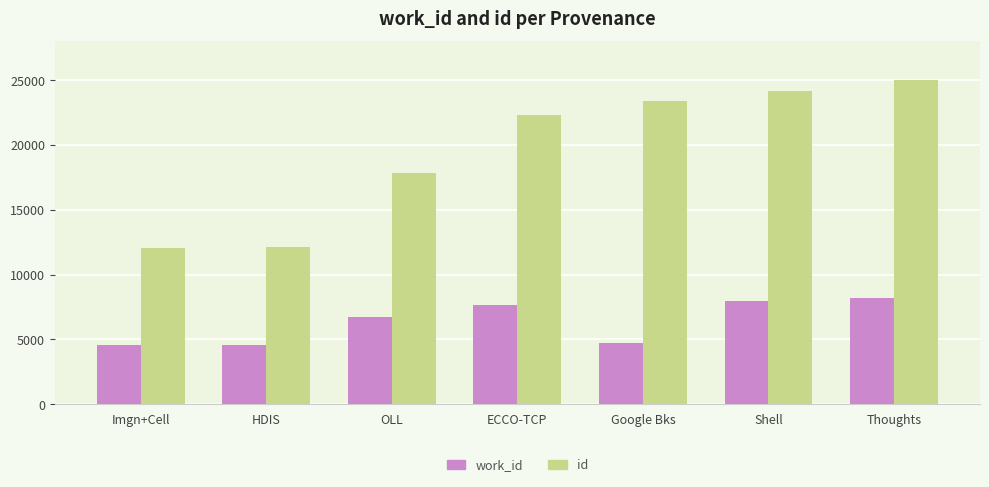

Which series has the largest total across all categories?

id